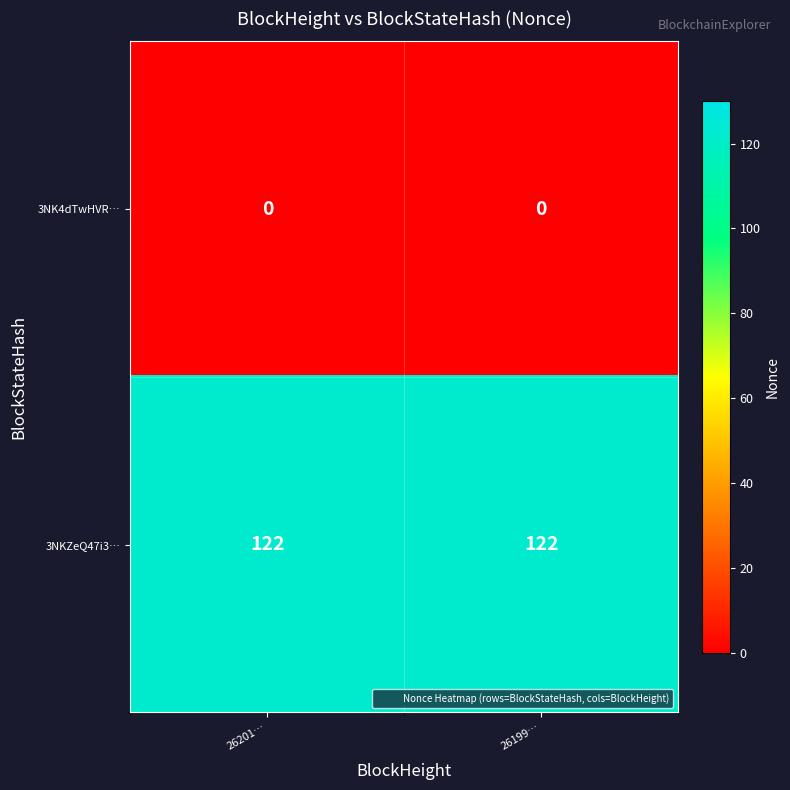

The value of 3NK4dTwHVR… at 26201… is 0. True or false?

True